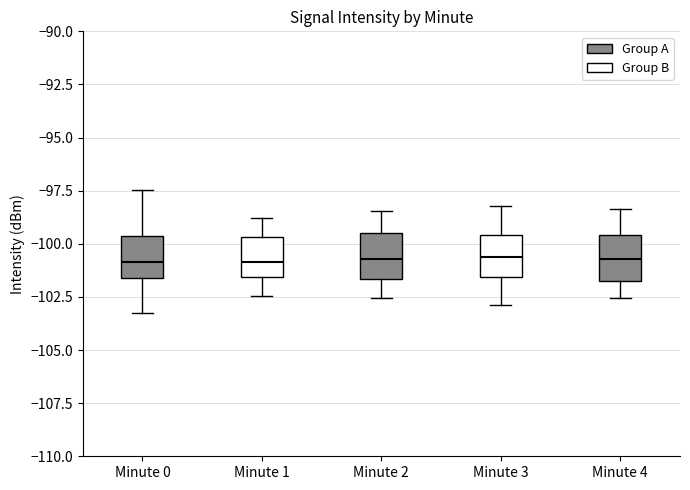

Where is the upper edge of the box for Minute 2 on the y-axis? The values are not printed on the chart, so give them approximately, as read against the axis.

-99.5